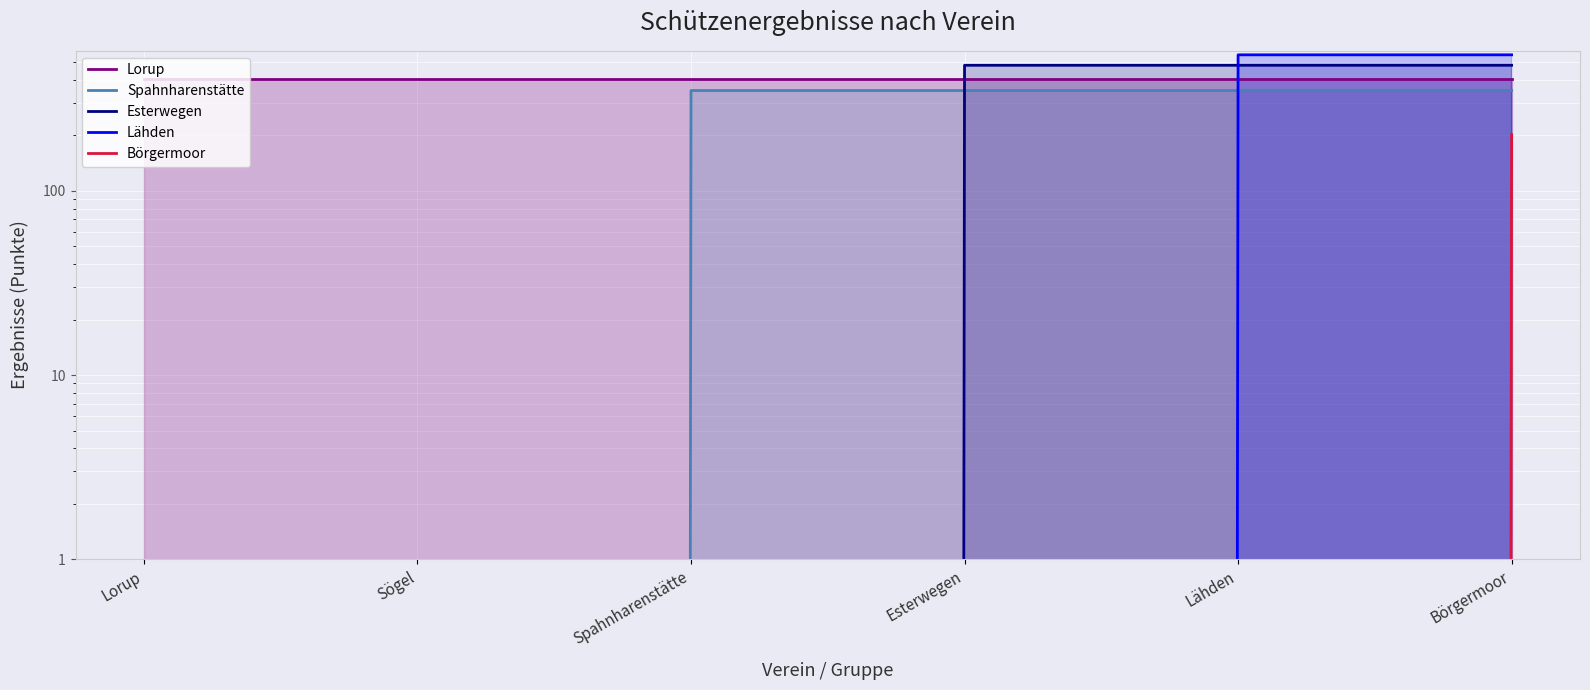

Reading left to right, extract all data points from this chart.

Lorup: 404.5	404.5	404.5	404.5	404.5	404.5
Spahnharenstätte: 0.0	0.0	349.1	349.1	349.1	349.1
Esterwegen: 0.0	0.0	0.0	478.6	478.6	478.6
Lähden: 0.0	0.0	0.0	0.0	545.3	545.3
Börgermoor: 0.0	0.0	0.0	0.0	0.0	201.1